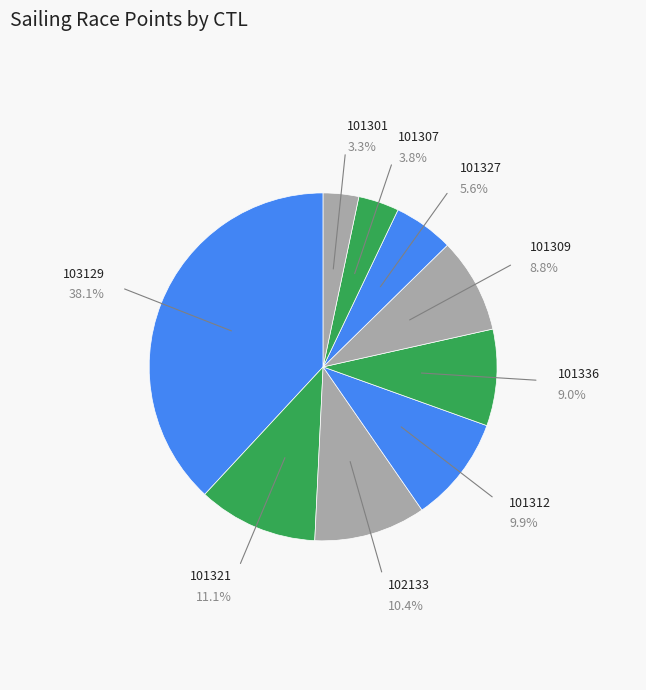

How many slices are in this pie chart?

9